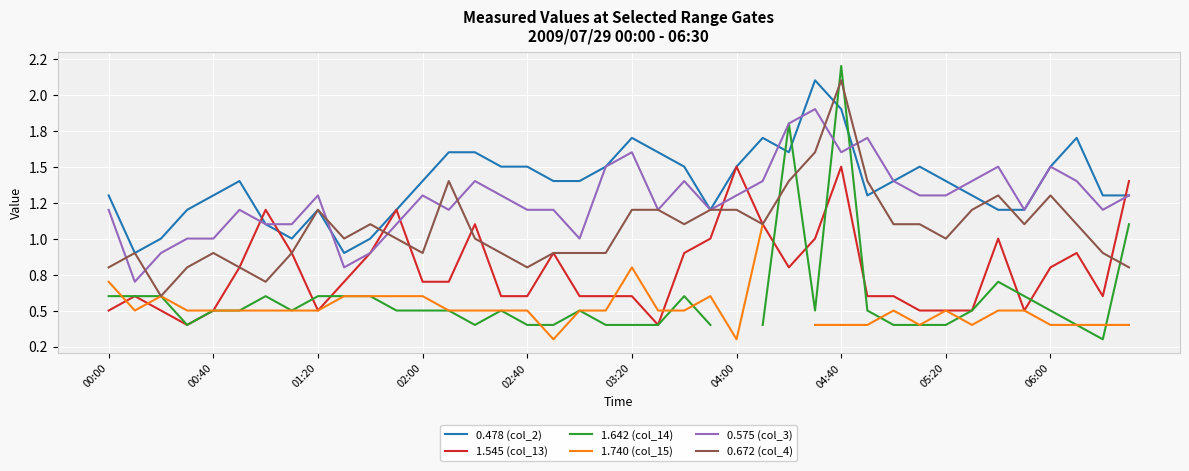

What is the average value of the 0.672 (col_4) series?

1.1